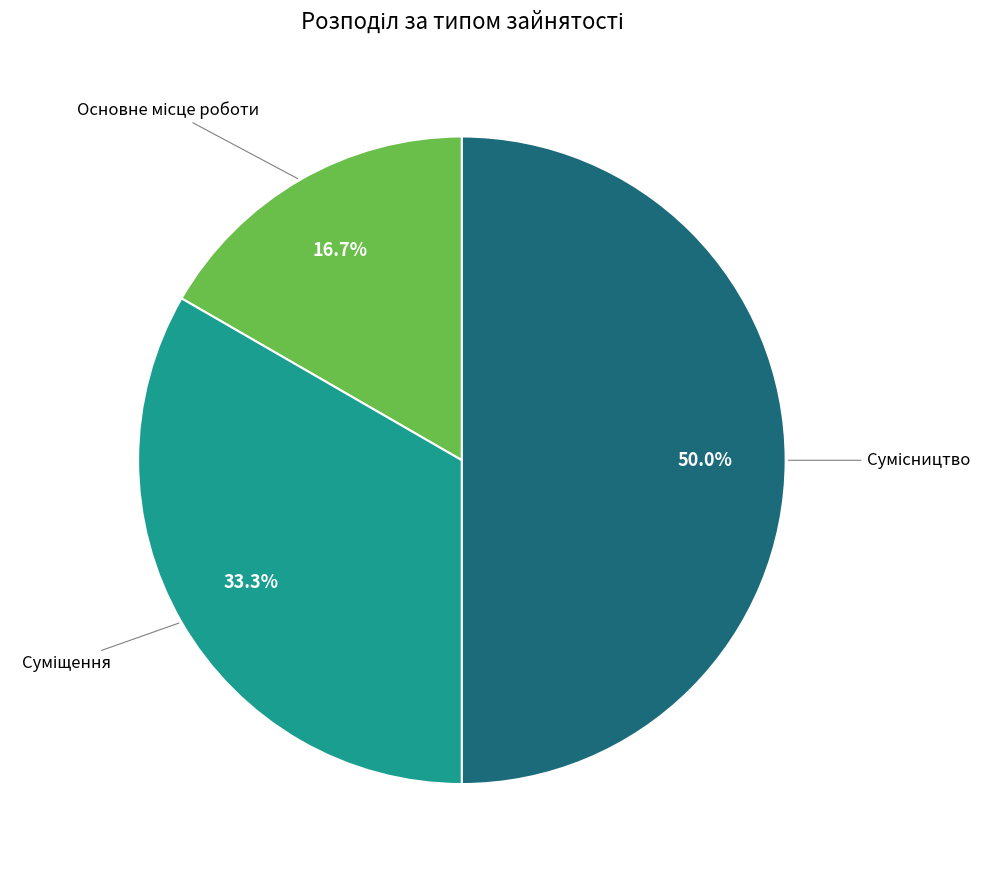

Count the number of slices in the pie.

3